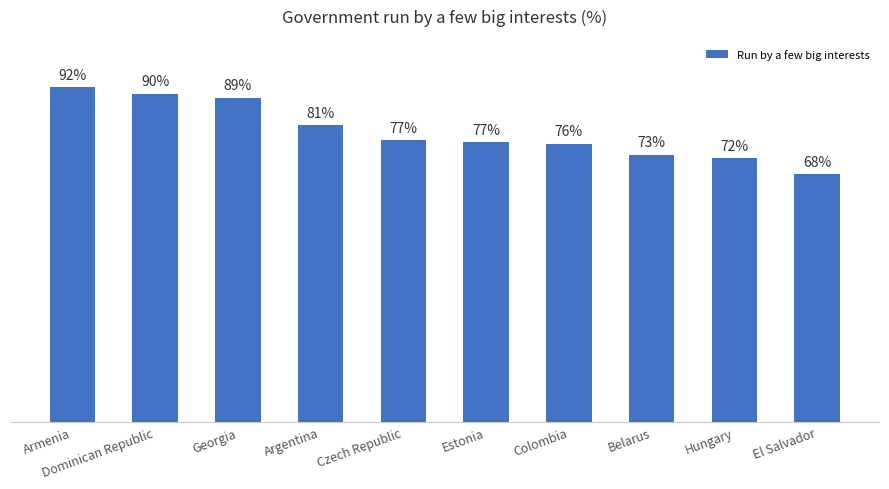

Are the bars grouped side by side (vs. stacked)?

No